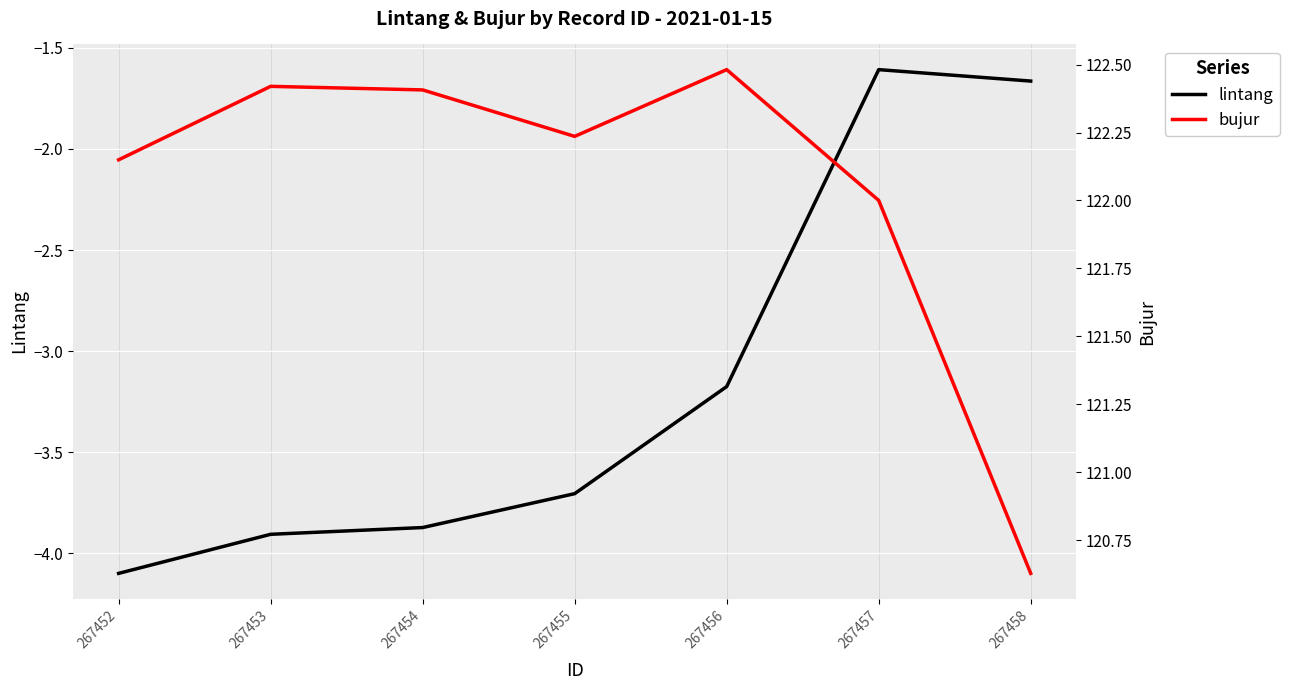

What is the greatest value displayed?

122.5